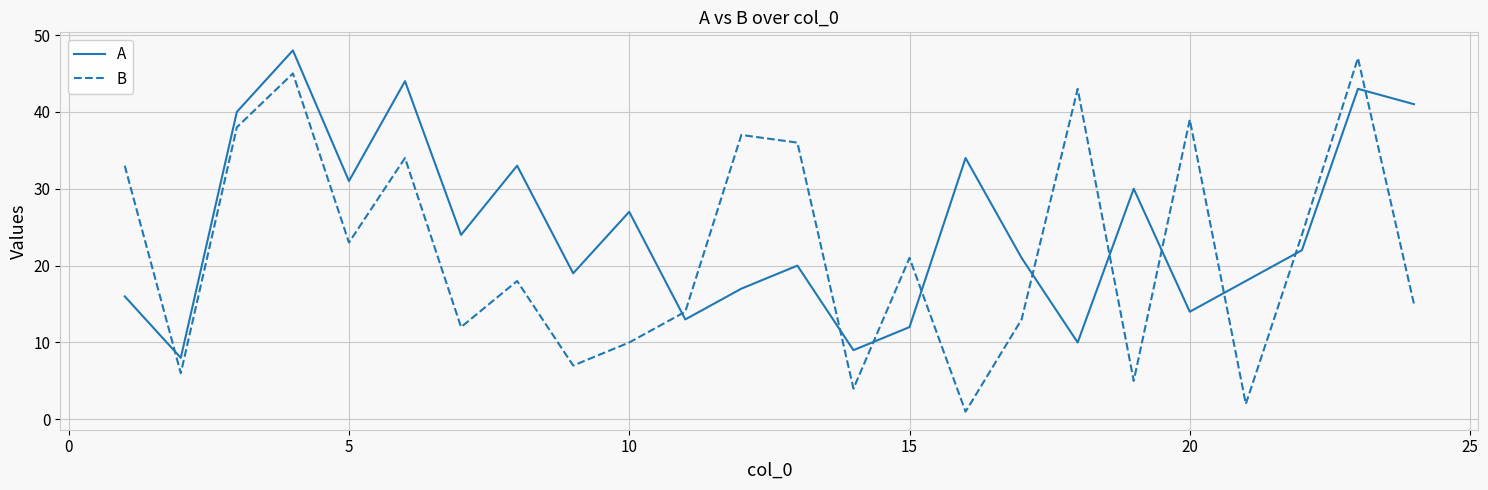

What is the minimum value for A?

8